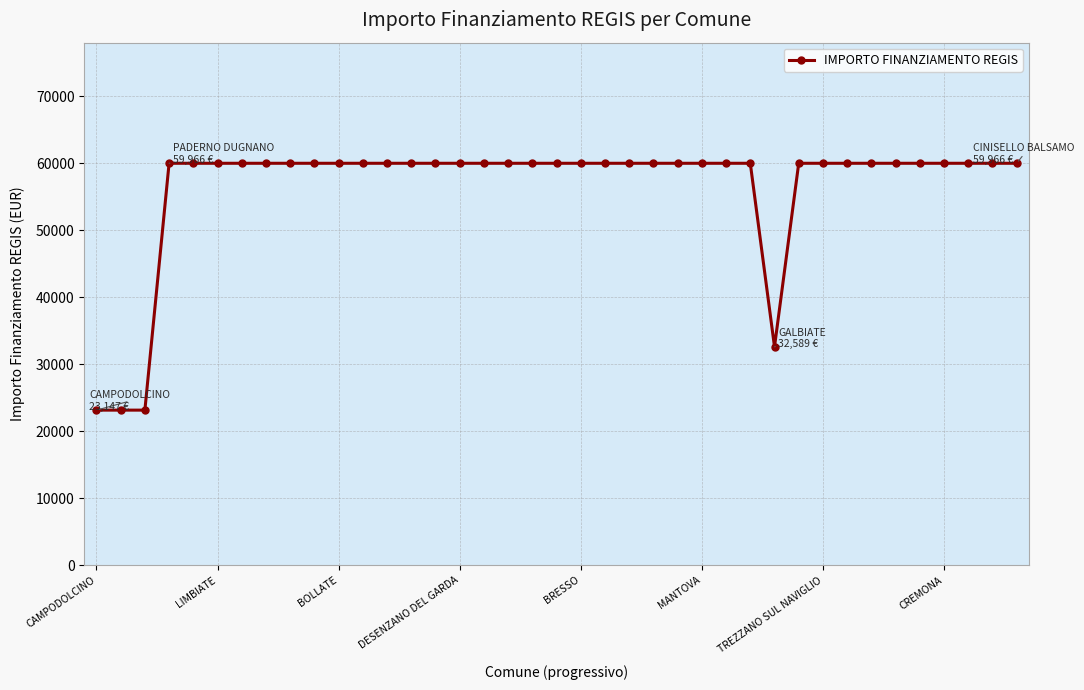

What is the smallest value displayed?

23147